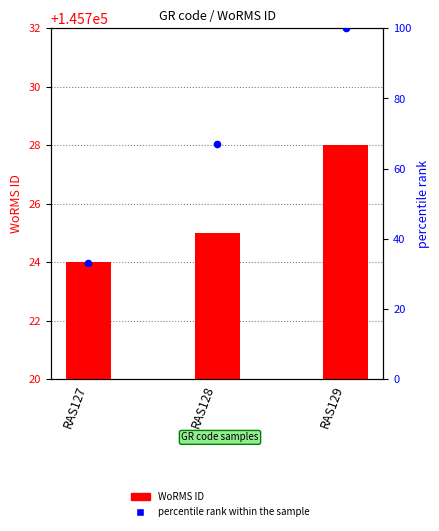

Which series contains the highest Y value?

WoRMS ID